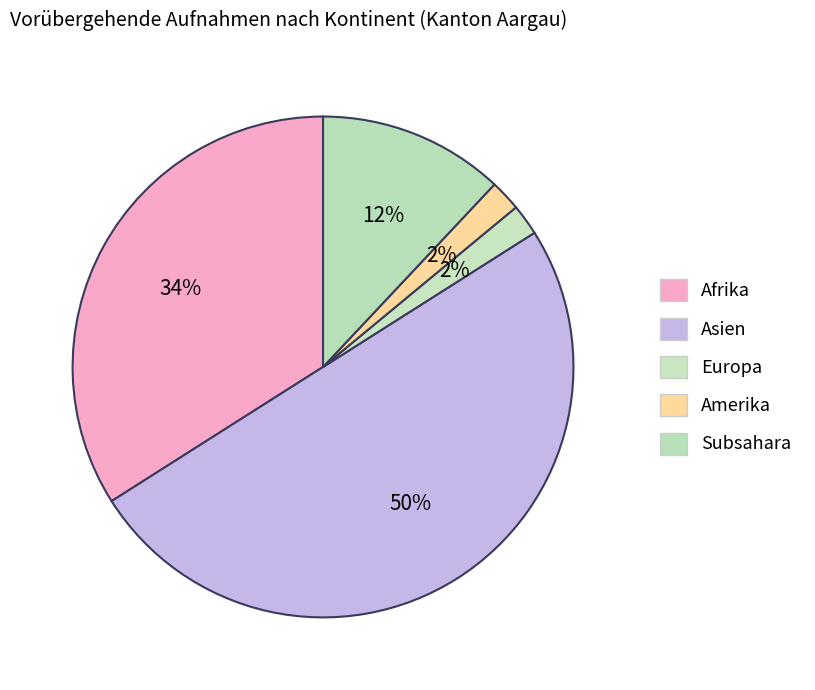

To the nearest percent, what is the difference between the Asien and Amerika slice percentages?

48%